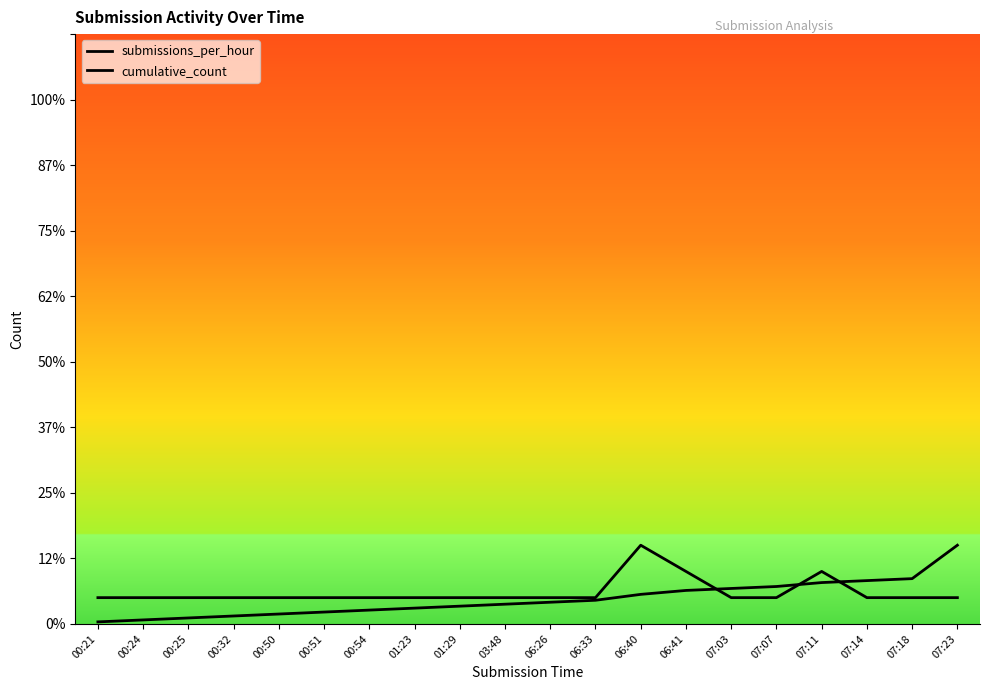

True or false: cumulative_count has a value of 2.5 at 06:41.

True